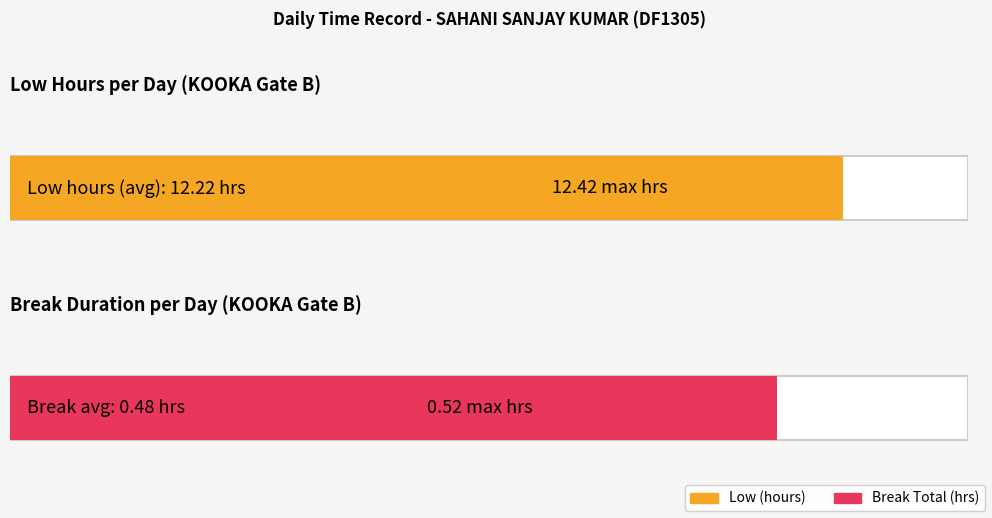

What is the sum of all Low (hours) values?

281.1